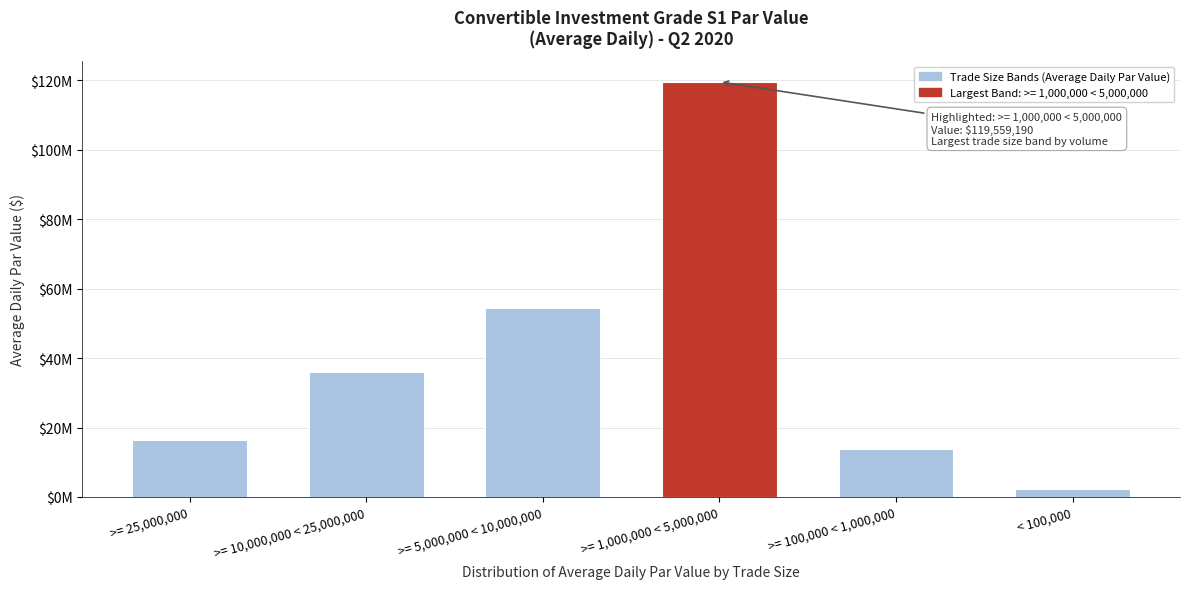

Are the bars horizontal?

No